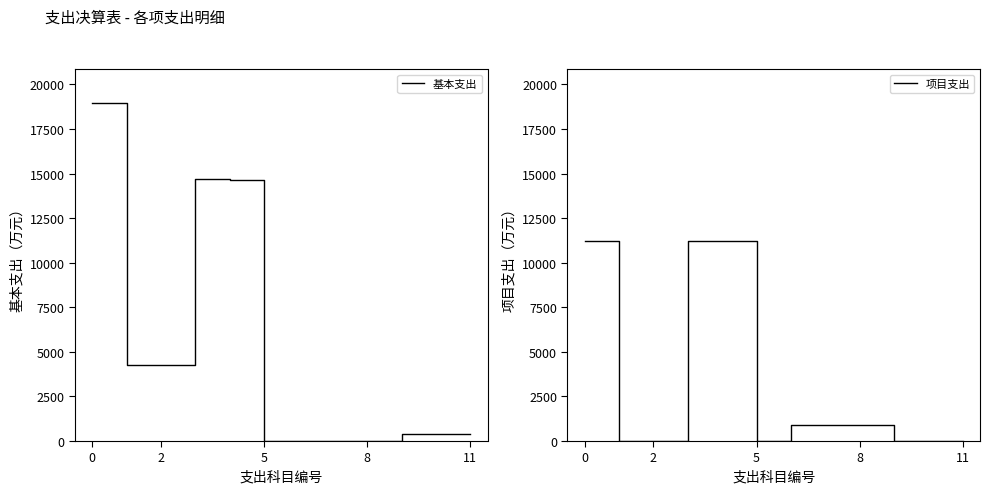

What is the label of the 8th point from the left?

7